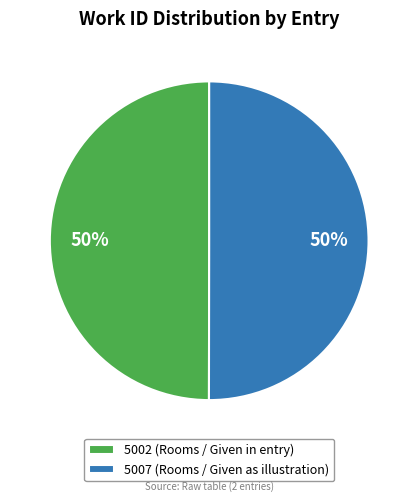

The 5002 (Rooms / Given in entry) slice represents 37% of the pie. True or false?

False